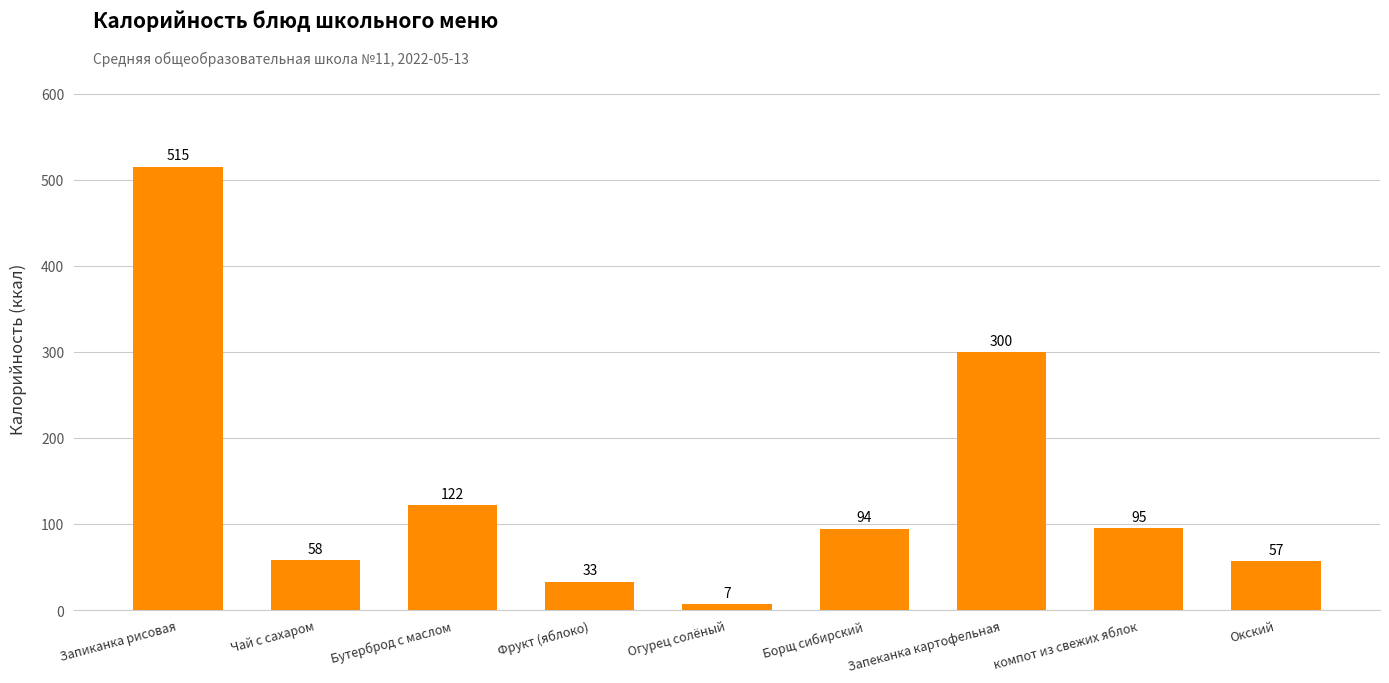

Where is the data nearest to the value 261?

Запеканка картофельная